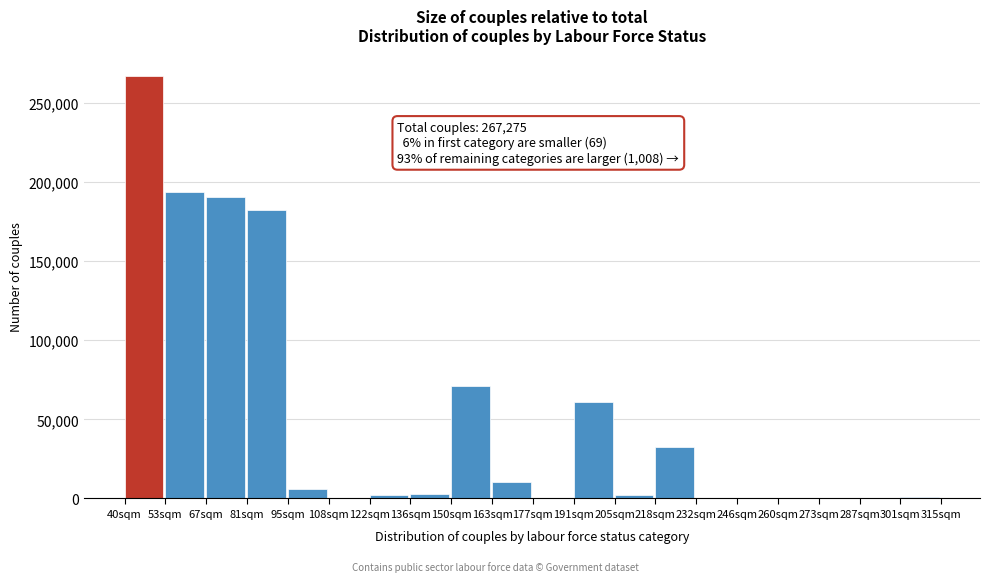

At which label is the value closest to 133638?

81sqm